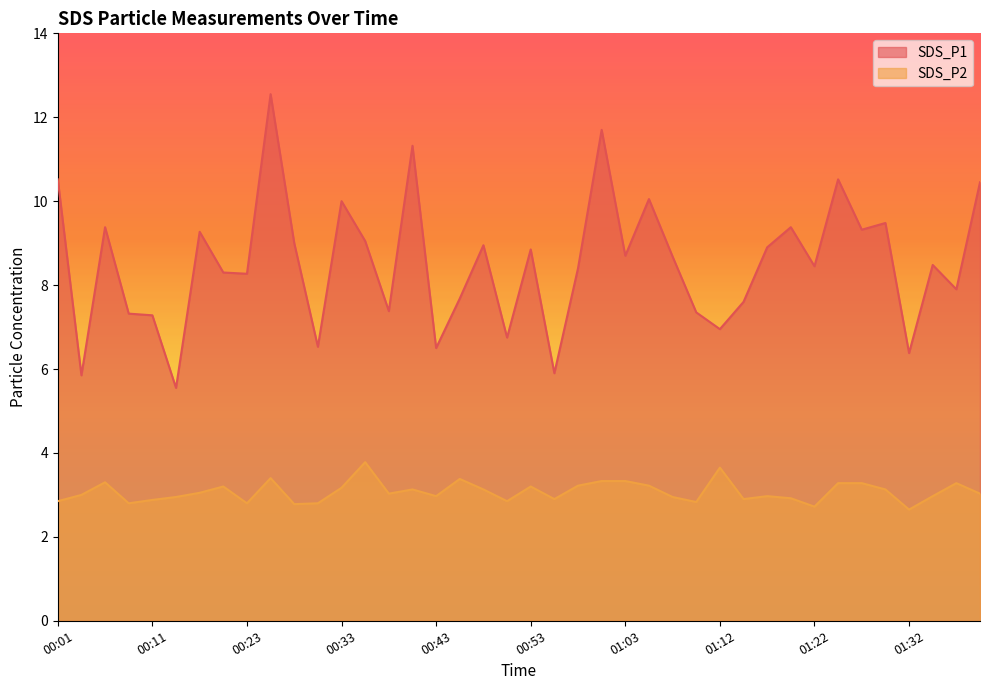

Is the value of SDS_P1 at 01:15 greater than the value of SDS_P2 at 00:26?

Yes